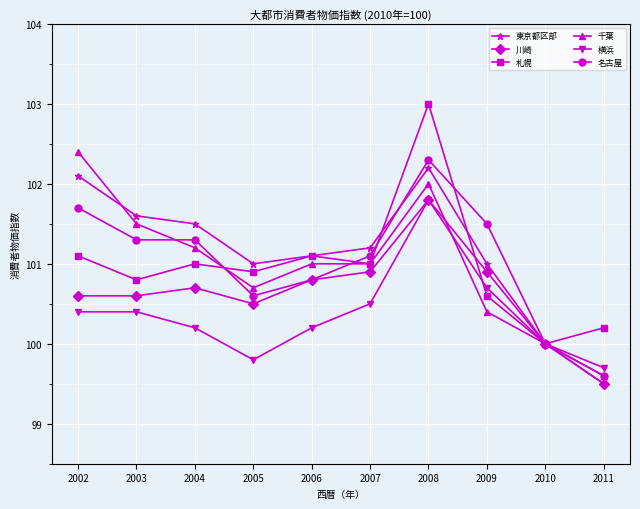

What is the approximate value of 札幌 at 2004?

101.0